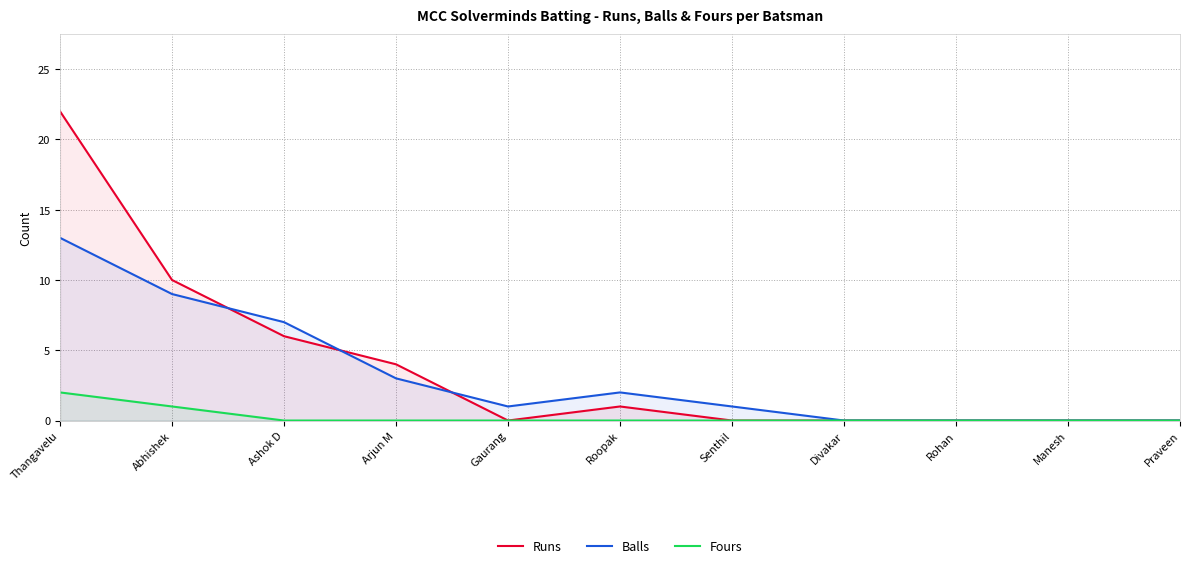

What is the label of the 11th point from the right?

Thangavelu